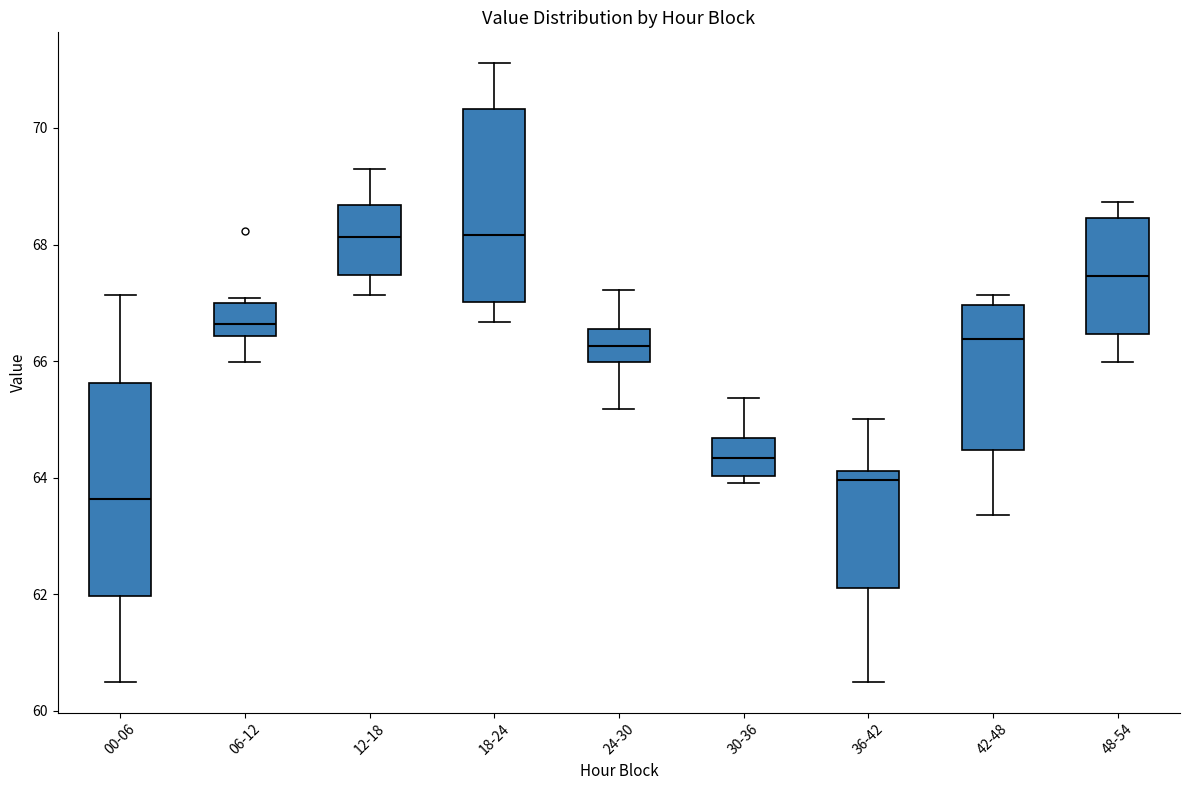

Reading left to right, read every box against the y-axis: the position of its median line, the range the box covers, and the ends of its whiskers. The values are not printed on the chart, so give them approximately, as read against the axis.

00-06: median 63.6, box 62.0 to 65.6, whiskers 60.6 to 67.2
06-12: median 66.6, box 66.4 to 67.0, whiskers 66.0 to 67.0 (just above the box's upper edge)
12-18: median 68.2, box 67.4 to 68.6, whiskers 67.2 to 69.2
18-24: median 68.2, box 67.0 to 70.4, whiskers 66.6 to 71.2
24-30: median 66.2, box 66.0 to 66.6, whiskers 65.2 to 67.2
30-36: median 64.4, box 64.0 to 64.6, whiskers 64.0 (just below the box's lower edge) to 65.4
36-42: median 64.0, box 62.2 to 64.2, whiskers 60.6 to 65.0
42-48: median 66.4, box 64.4 to 67.0, whiskers 63.4 to 67.2
48-54: median 67.4, box 66.4 to 68.4, whiskers 66.0 to 68.8